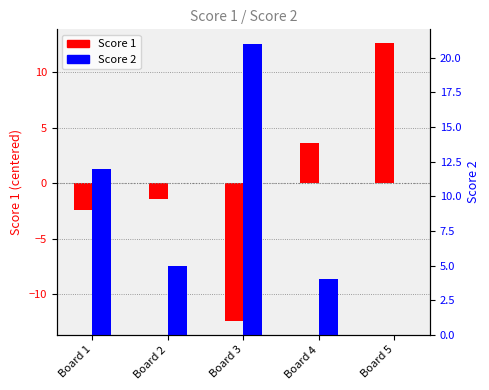

What is the value of the Score 2 bar at the 2nd from the left?

5.0